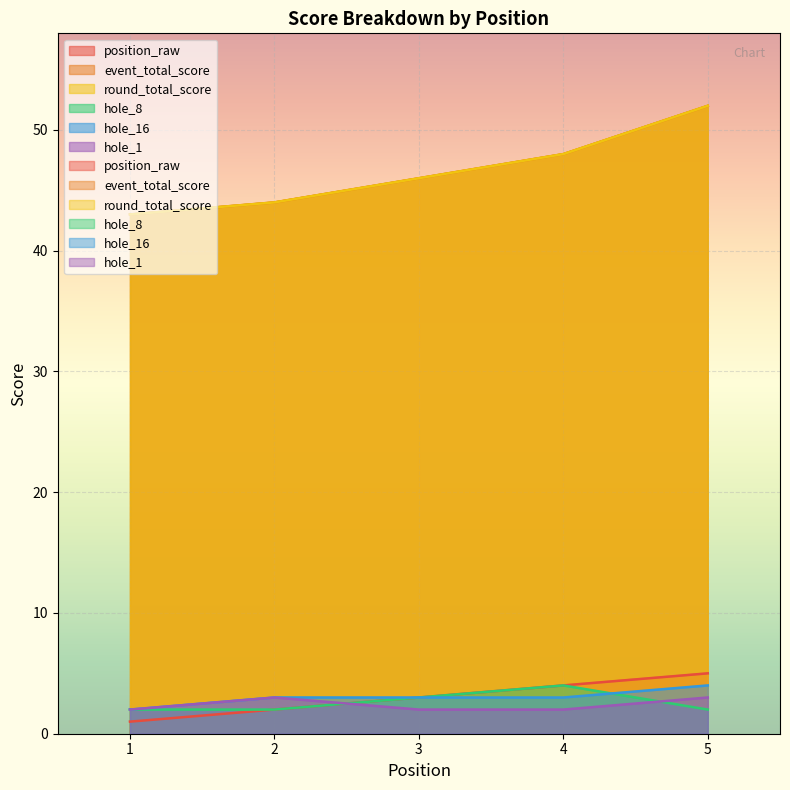

What are all the series names shown in the legend?

position_raw, event_total_score, round_total_score, hole_8, hole_16, hole_1